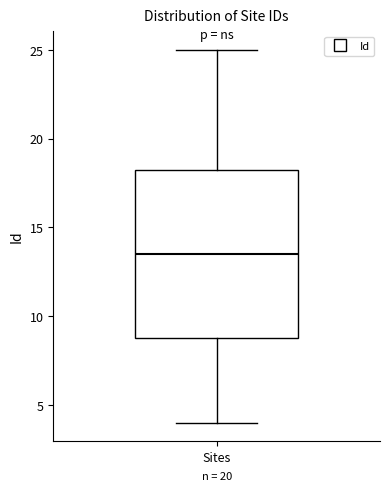

Transcribe this box plot: give where the median line is, the range the box spans, and where the two whiskers end, as read against the y-axis. The values are not printed on the chart, so give them approximately, as read against the axis.

median 13.5, box 9.0 to 18.5, whiskers 4.0 to 25.0